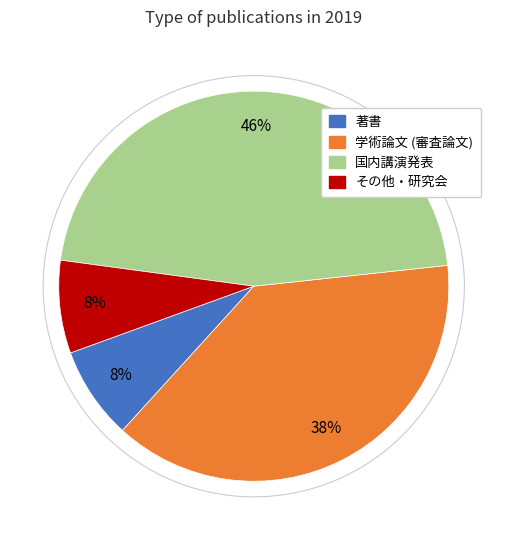

How many segments does this pie chart have?

4